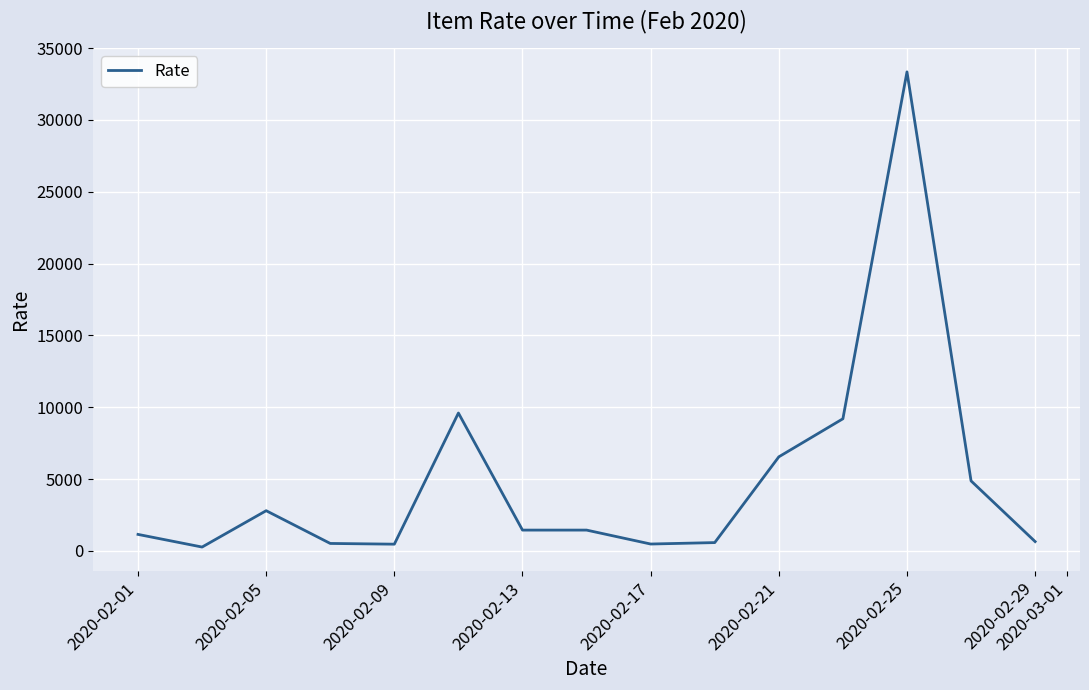

What is the difference between the maximum and minimum values?

33080